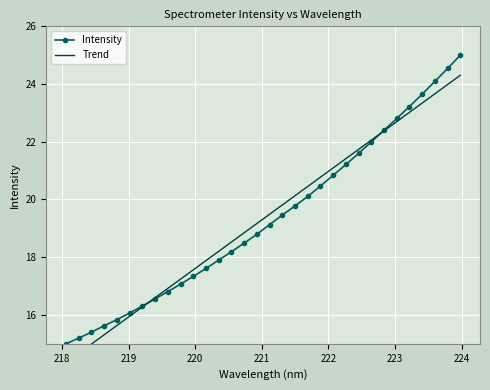

How many values in the Intensity series are below 19?

16